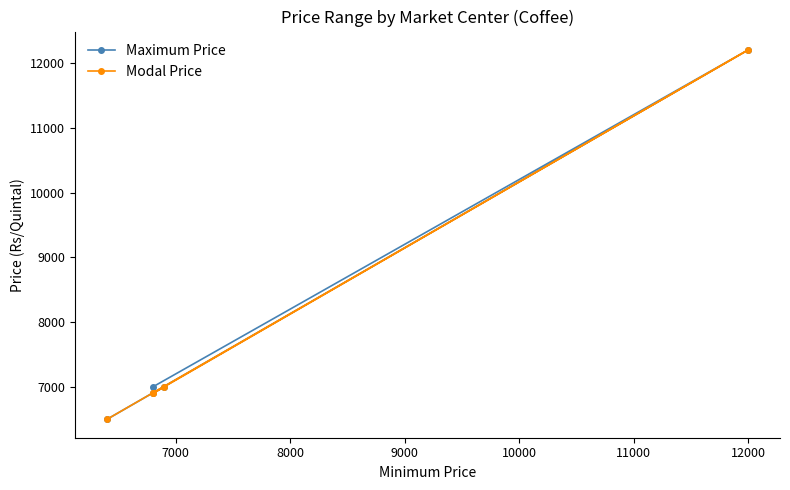

Reading right to left, what are all the values shown in this chart?

Maximum Price: 6500	12200	7000	6900	7000
Modal Price: 6500	12200	6900	6900	7000